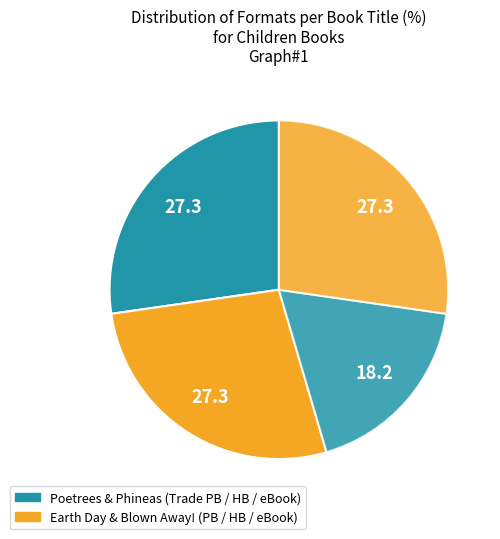

To the nearest percent, what is the difference between the largest and smallest slice percentages?

9%